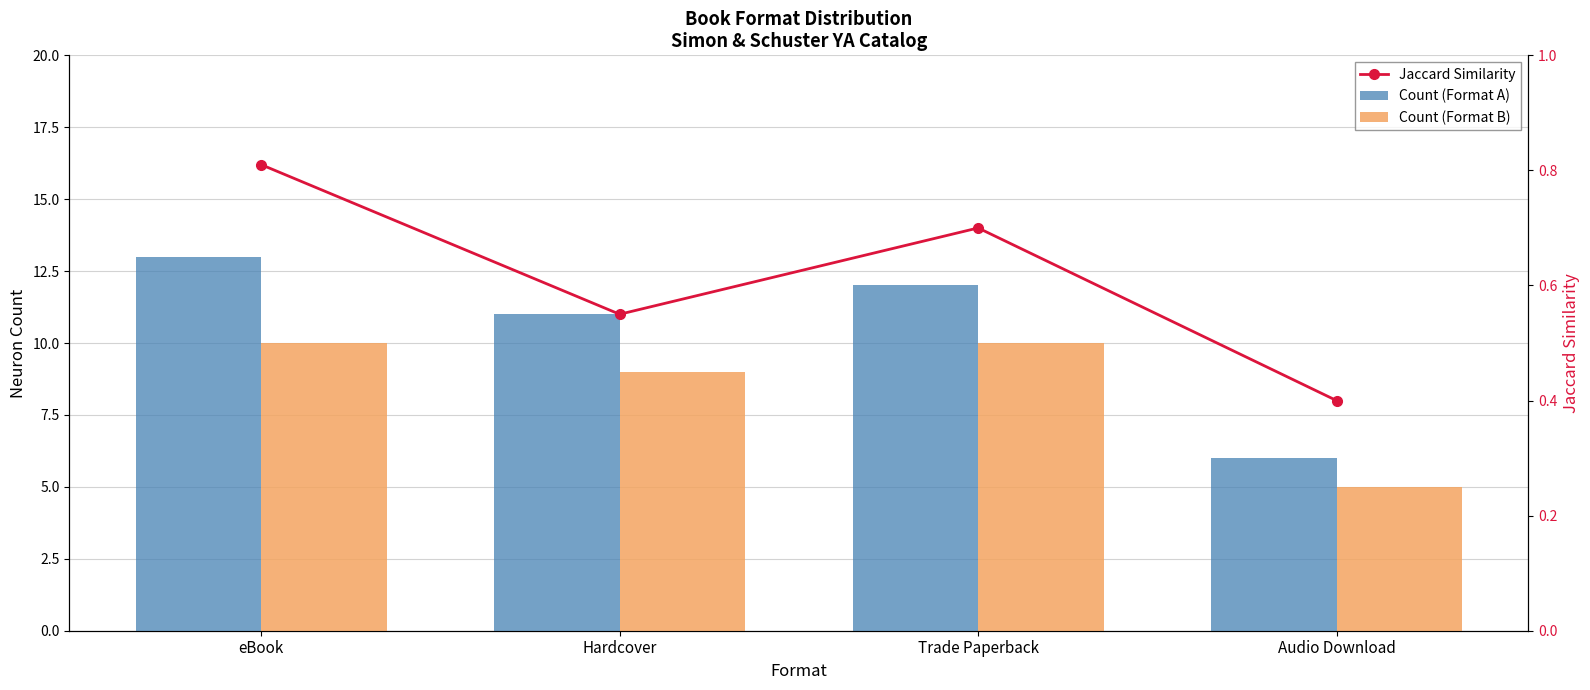

How many Jaccard Similarity values are between 0 and 1?

4